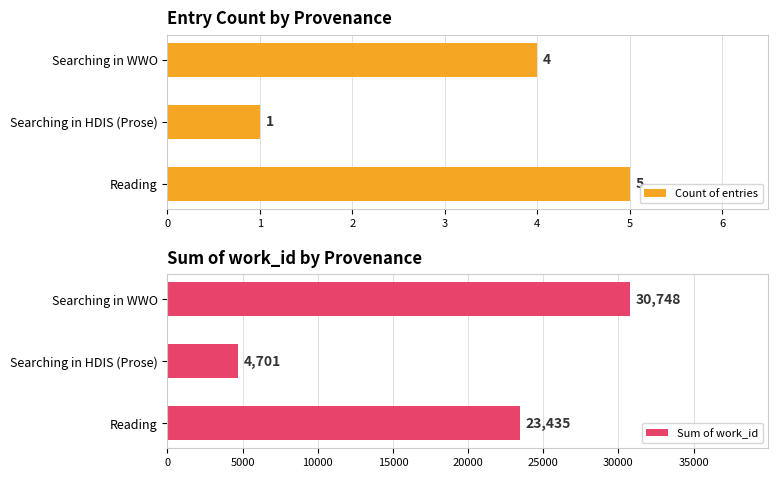

List the labels in order of Count of entries value, smallest first.

Searching in HDIS (Prose), Searching in WWO, Reading